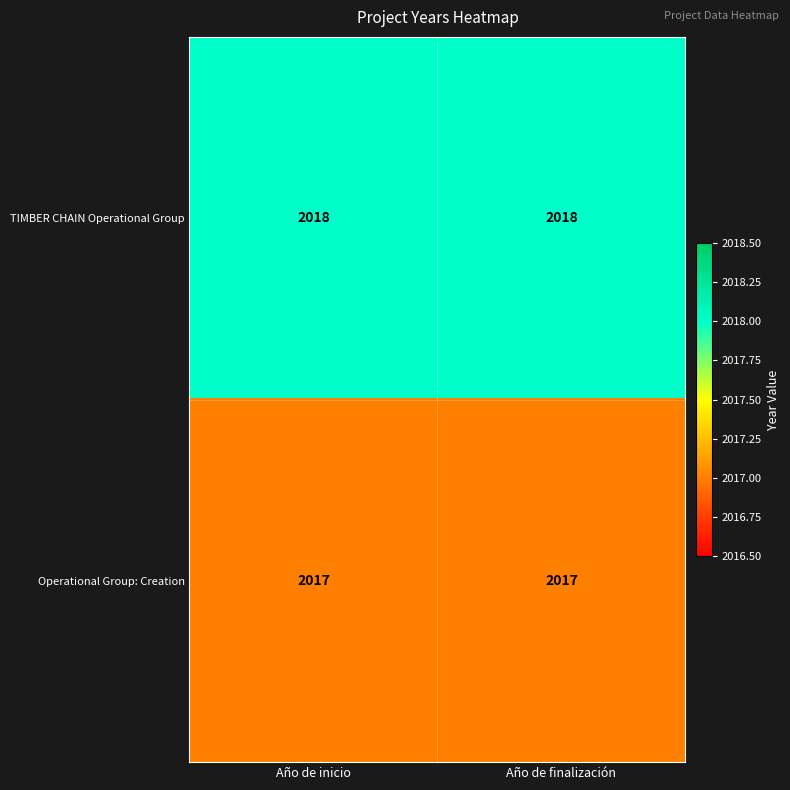

The Operational Group: Creation series shows 2017 at Año de inicio. True or false?

True